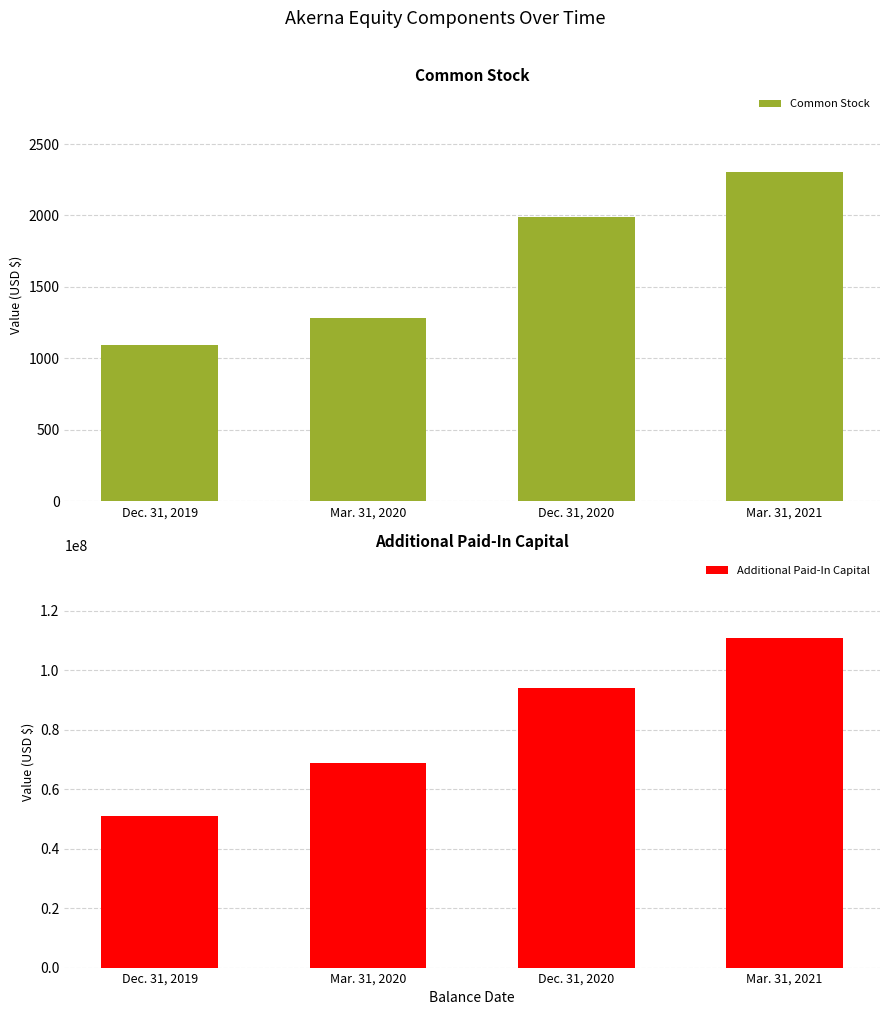

How many bars are there in each group?

2